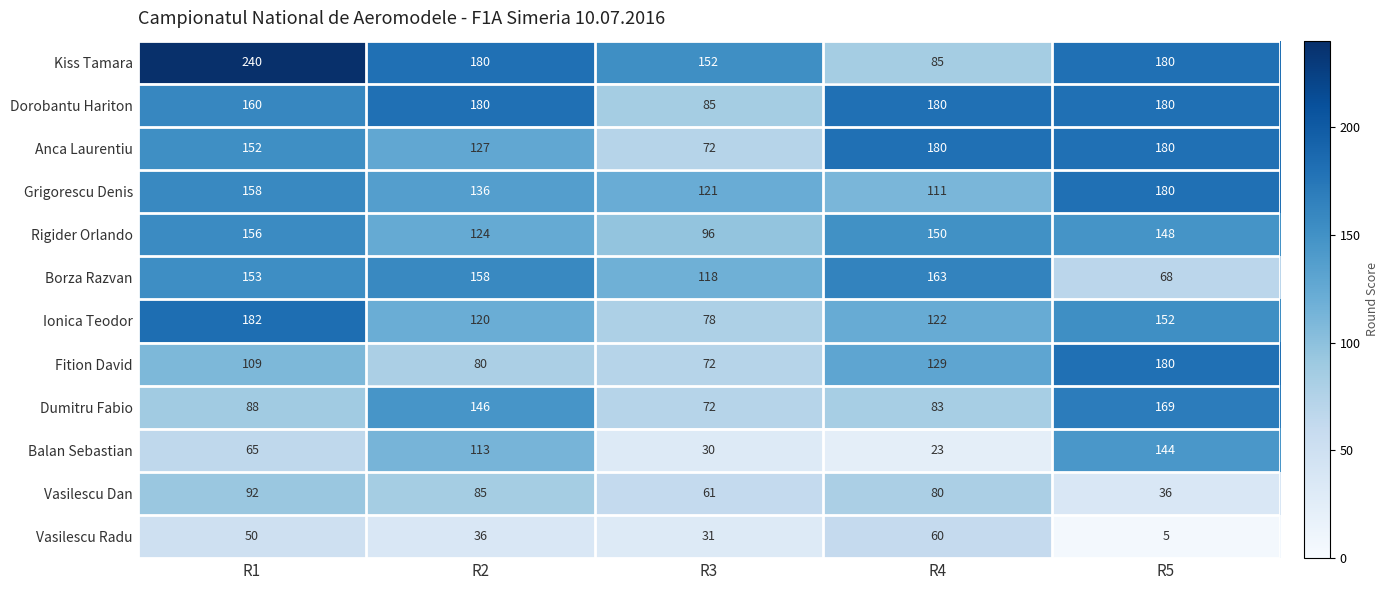

List the labels in order of Vasilescu Dan value, largest first.

R1, R2, R4, R3, R5